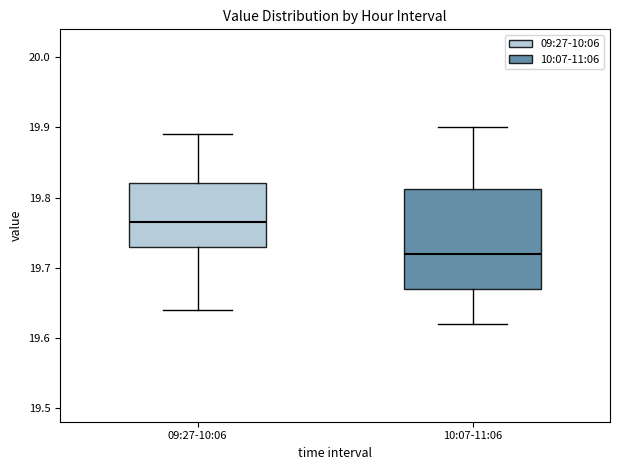

Which box is the tallest, from its lower edge to its upper edge?

10:07-11:06